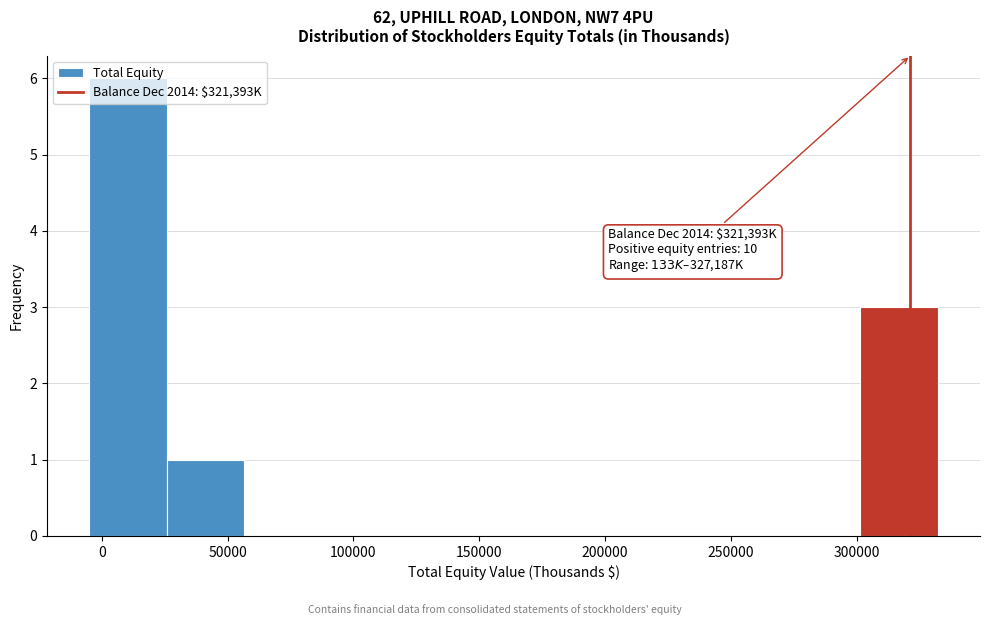

Over which range of the x-axis is the bar tallest?

-5000 to 25000